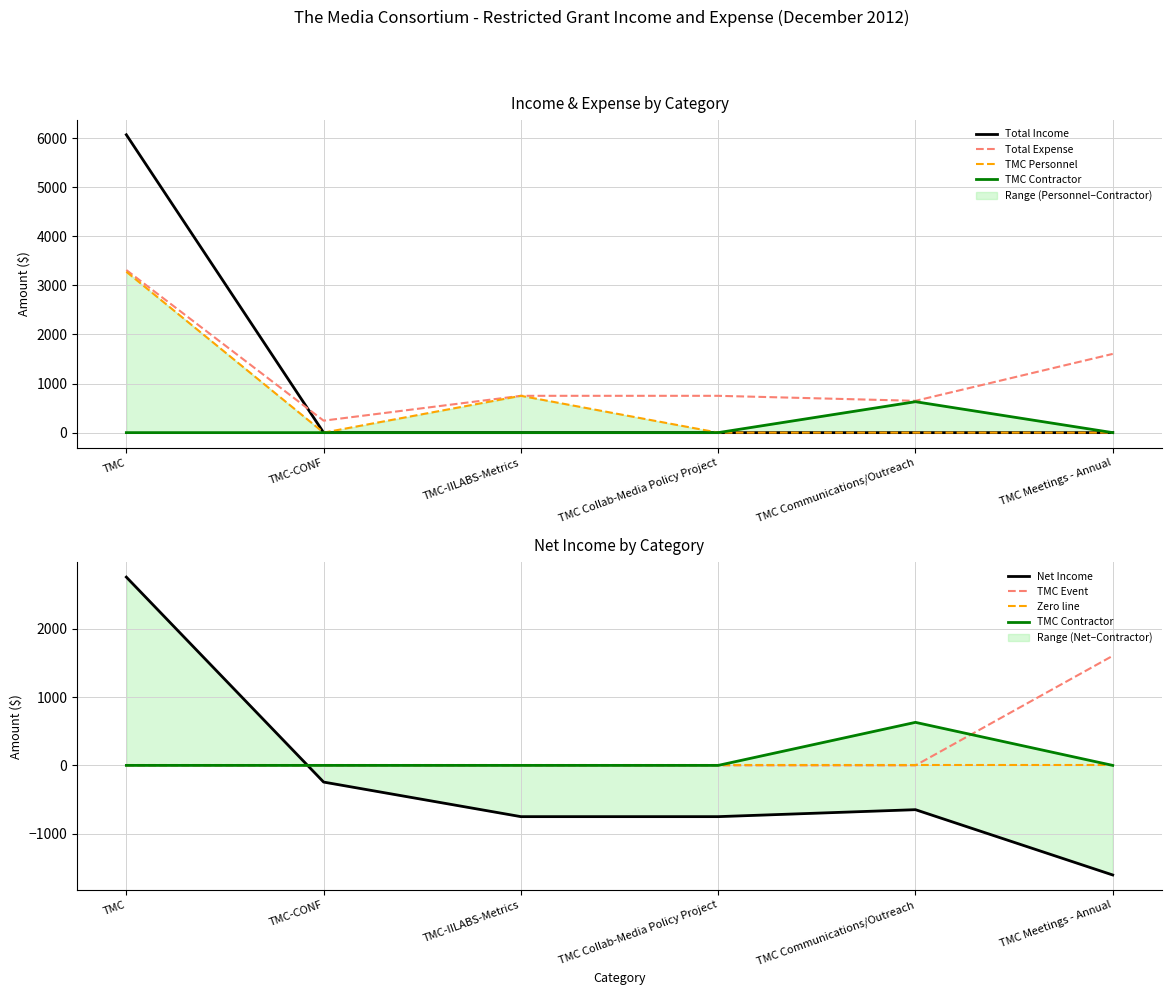

Which series has the widest spread of values?

Total Income